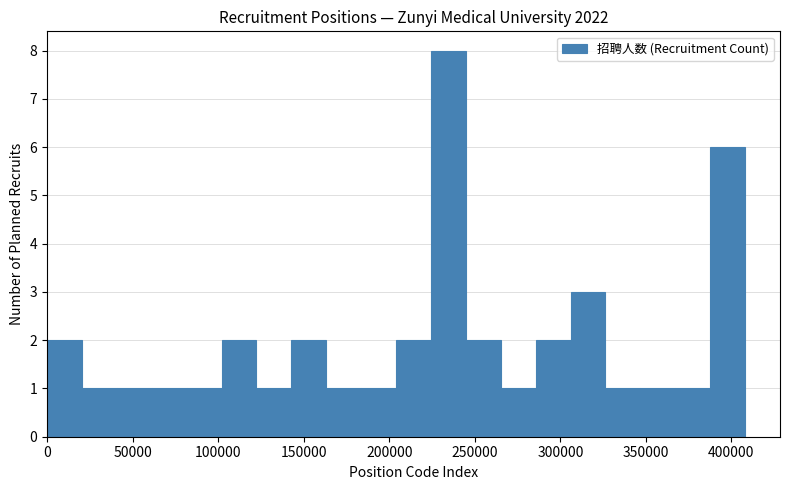

Reading left to right, list every bar in this chart as the range it spans on the x-axis followed by its height. Neither the bar edges nor the heights are printed on the chart, so give them approximately, as read against the axes.

0 to 20000: 2
20000 to 40000: 1
40000 to 60000: 1
60000 to 80000: 1
80000 to 100000: 1
100000 to 120000: 2
120000 to 145000: 1
145000 to 165000: 2
165000 to 185000: 1
185000 to 205000: 1
205000 to 225000: 2
225000 to 245000: 8
245000 to 265000: 2
265000 to 285000: 1
285000 to 305000: 2
305000 to 325000: 3
325000 to 345000: 1
345000 to 365000: 1
365000 to 390000: 1
390000 to 410000: 6